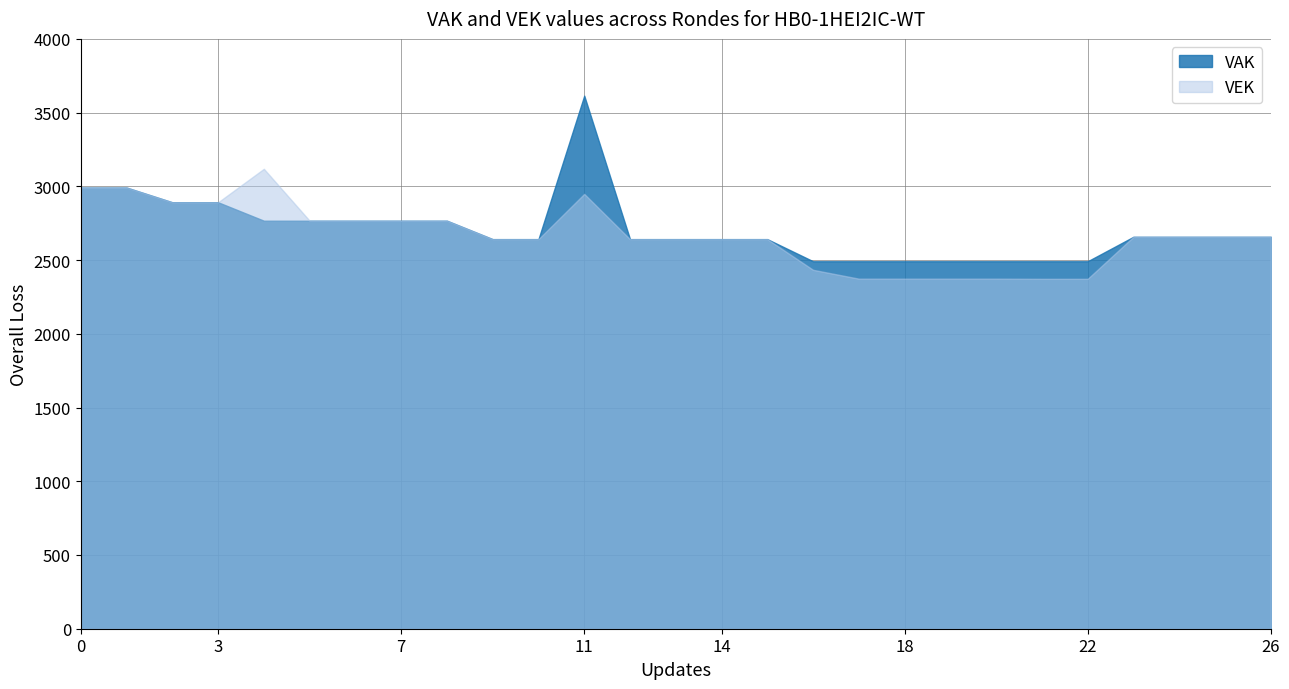

True or false: VAK and VEK intersect in this chart.

False